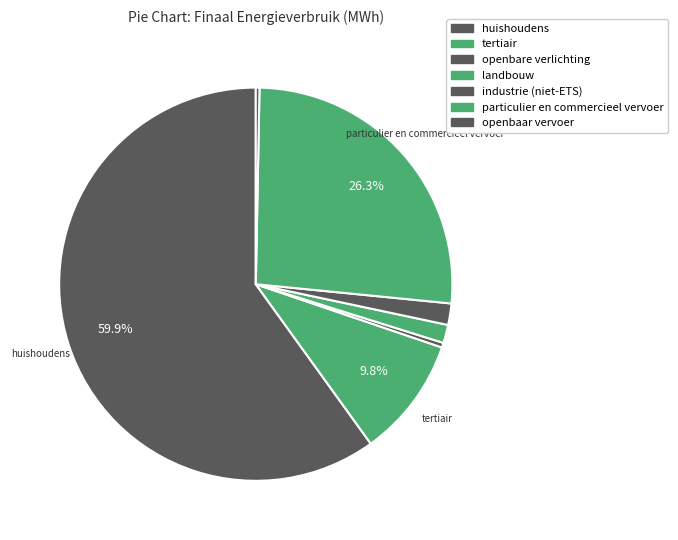

To the nearest percent, what percentage of the pie is tertiair?

10%